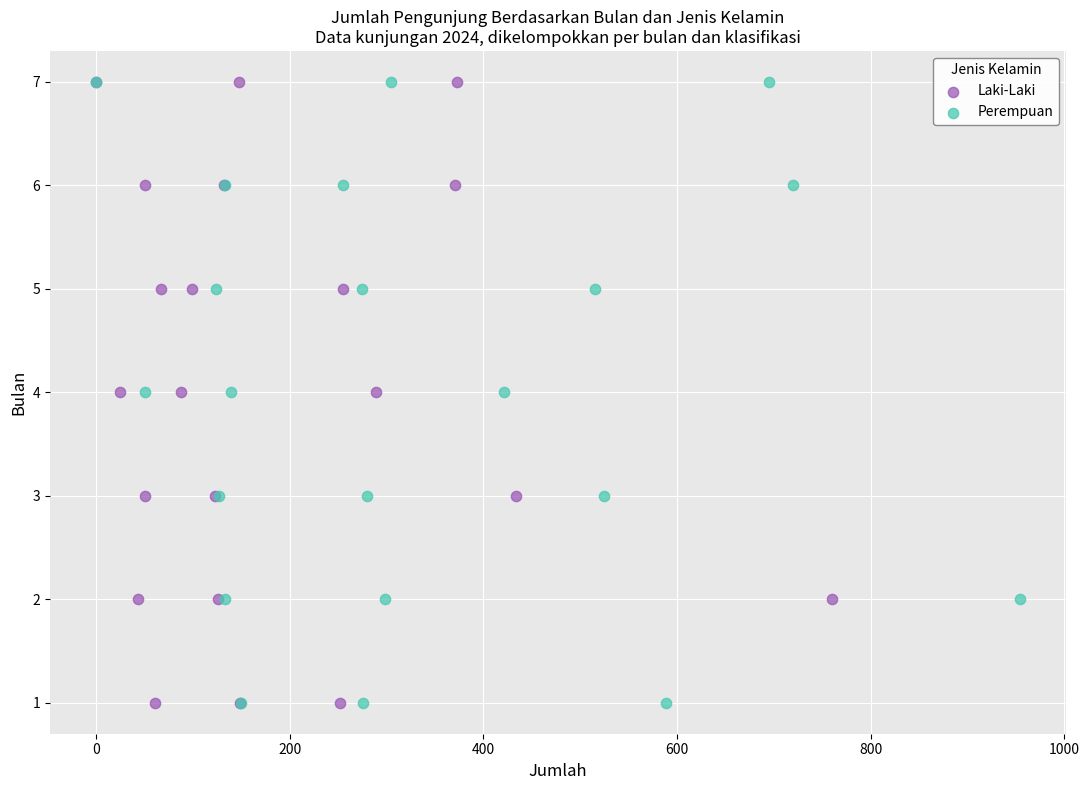

What are all the series names shown in the legend?

Laki-Laki, Perempuan